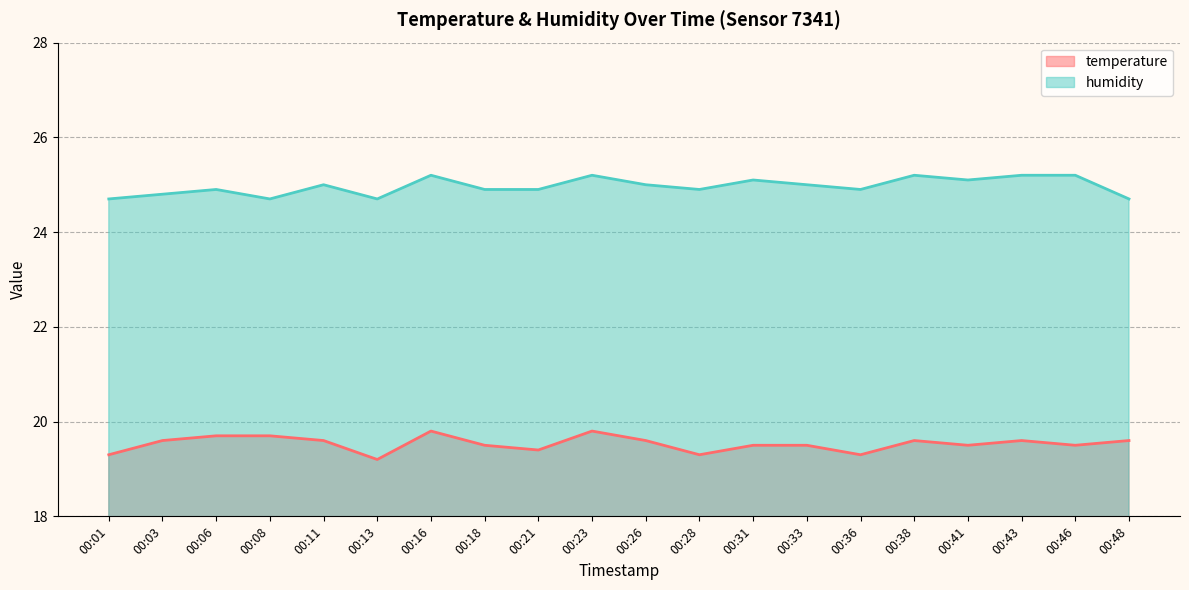

What is the sum of all humidity values?

499.3